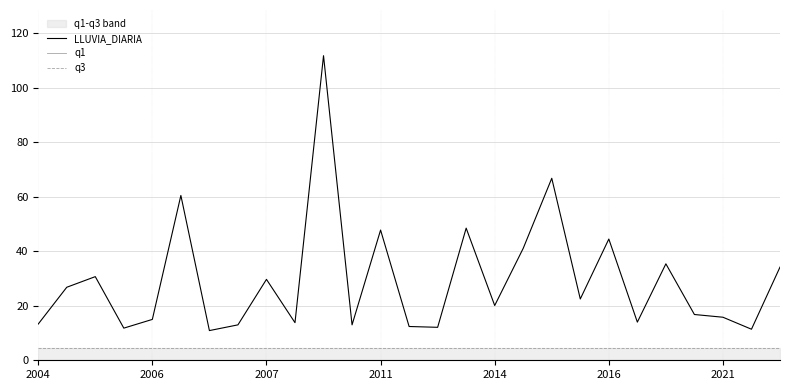

True or false: q1 has a value of 0.3 at 19.

False